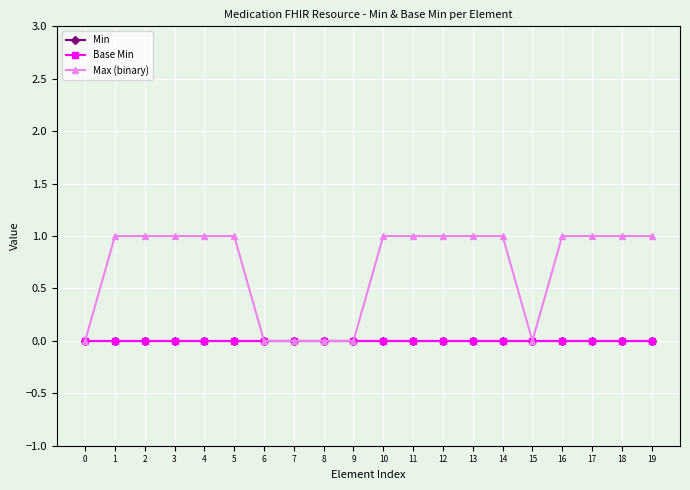

How many lines are shown in the chart?

3